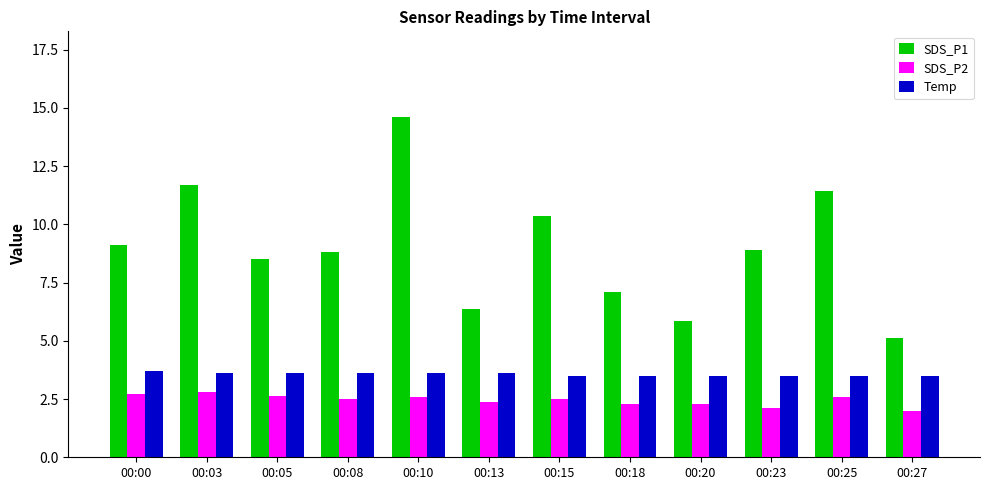

True or false: SDS_P1 has a value of 2.7 at 00:23.

False